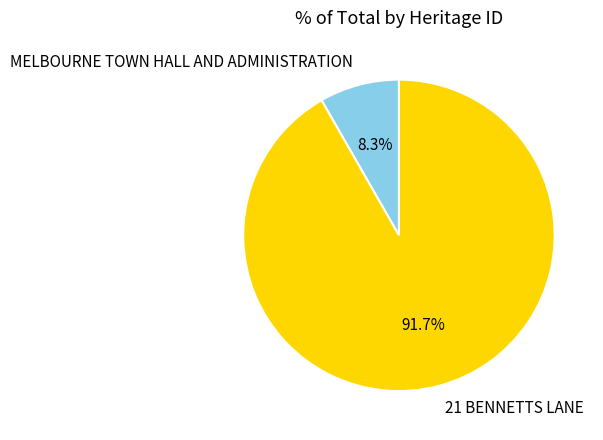

What is the total percentage of 21 BENNETTS LANE and MELBOURNE TOWN HALL AND ADMINISTRATION?

100.0%